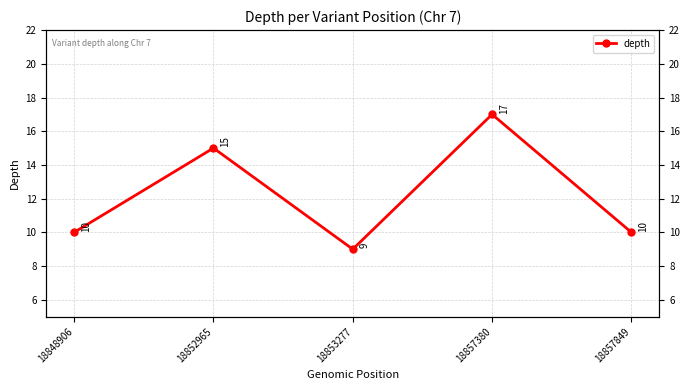

Read the value at 18857849.

10